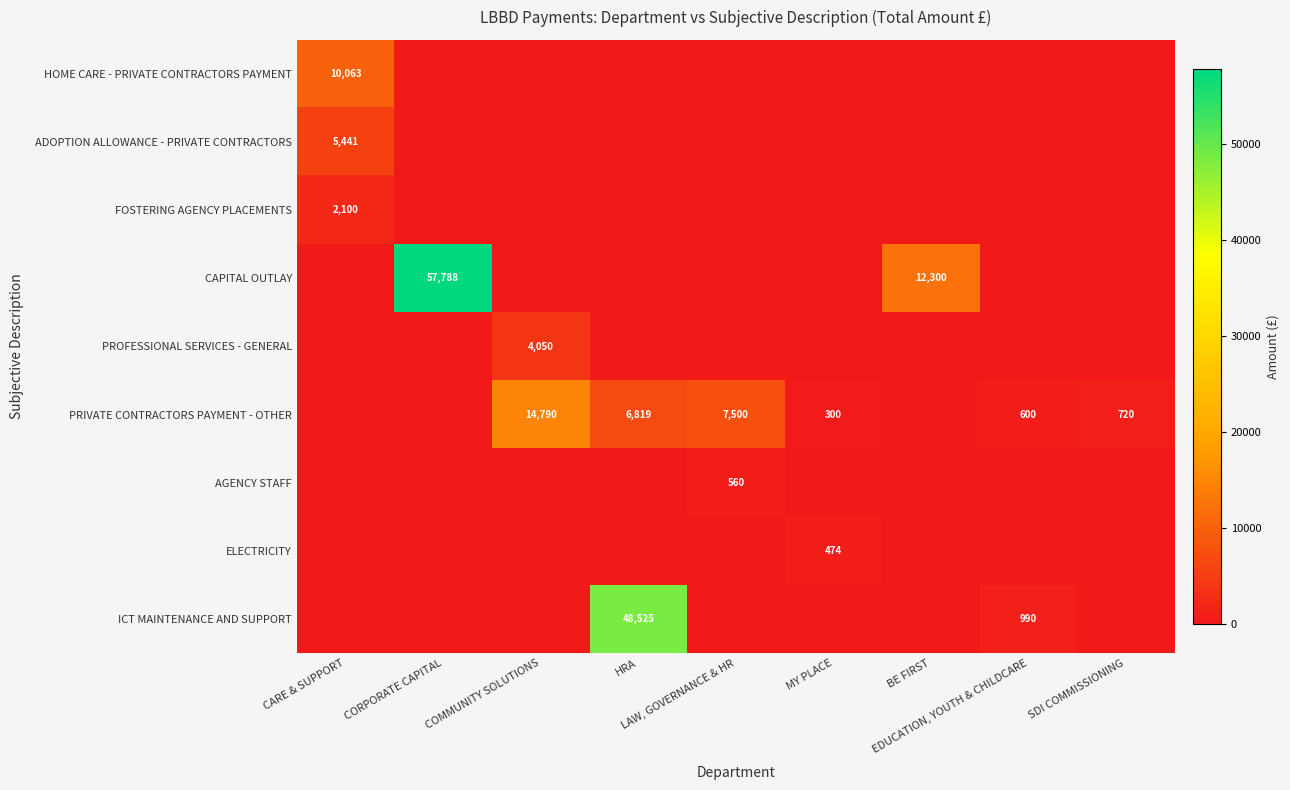

Between CARE & SUPPORT and COMMUNITY SOLUTIONS, which is larger?

CARE & SUPPORT